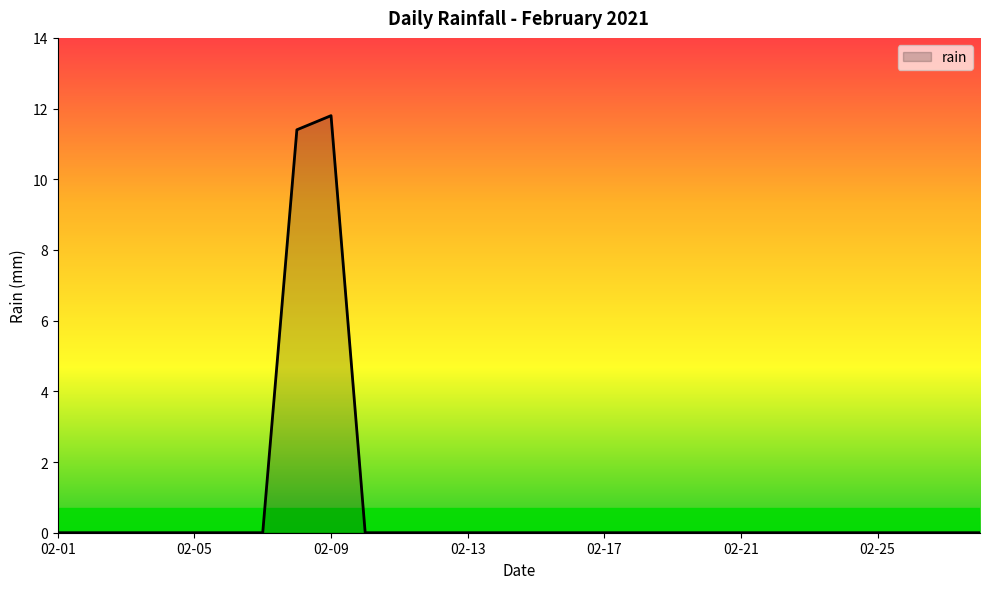

What is the difference between the maximum and minimum values?

11.8